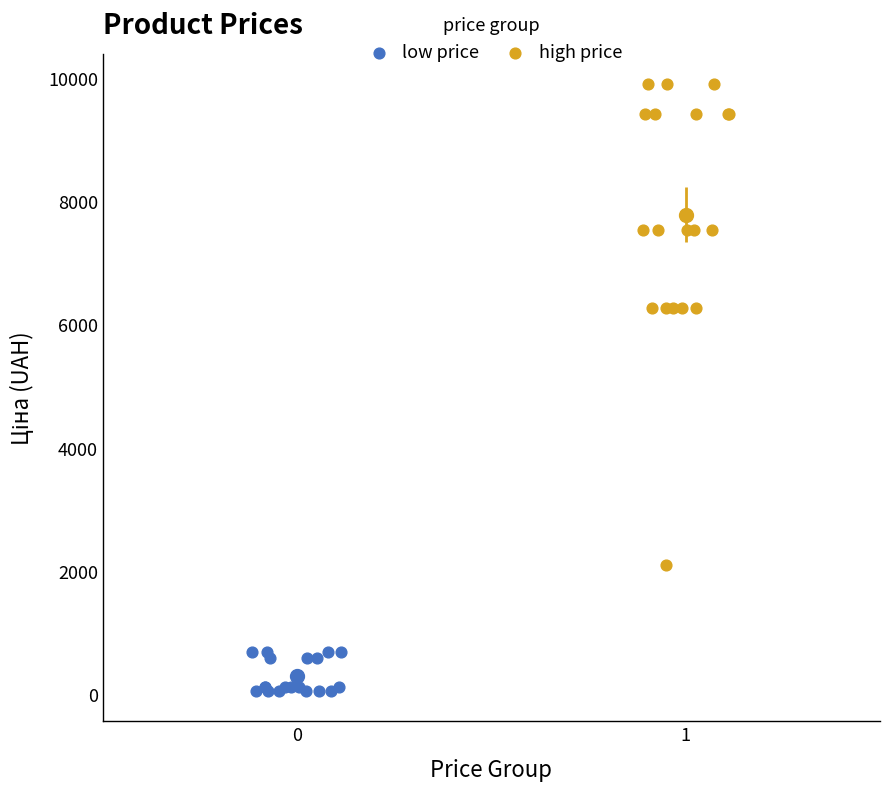

Which series reaches the minimum Y coordinate?

low price